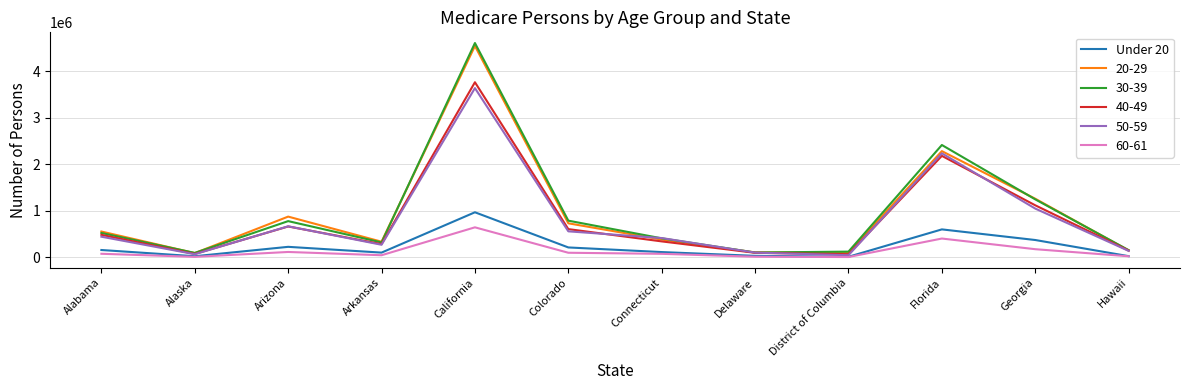

At which label does 60-61 reach its peak?

California